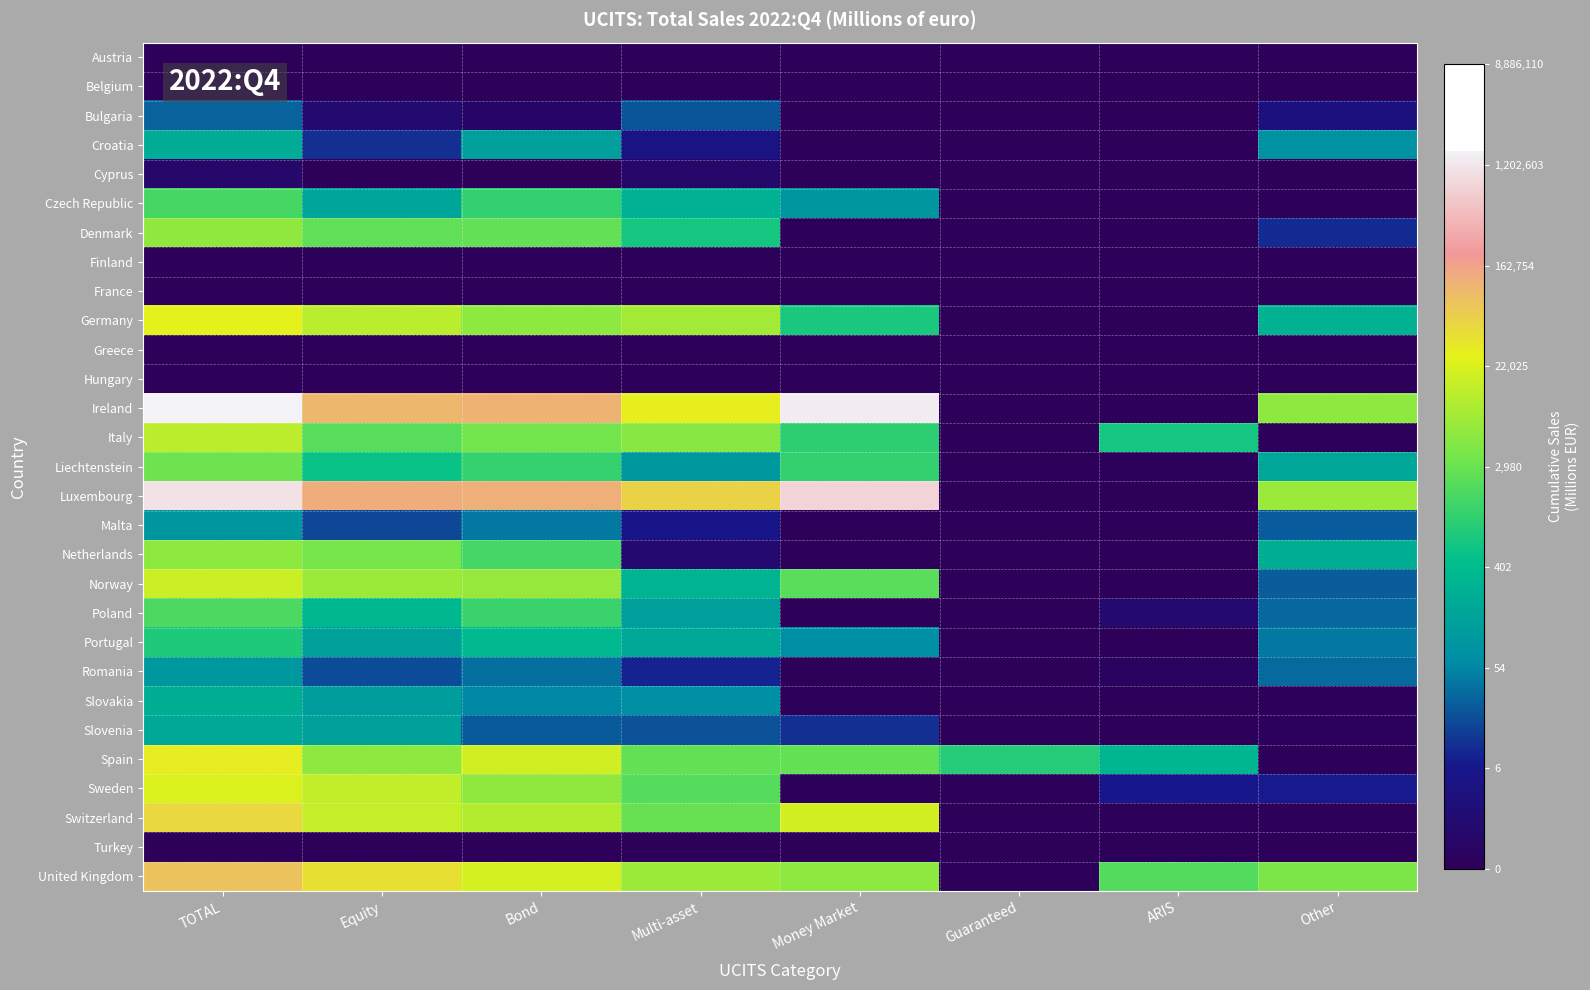

Which label corresponds to the largest value in the chart?

TOTAL